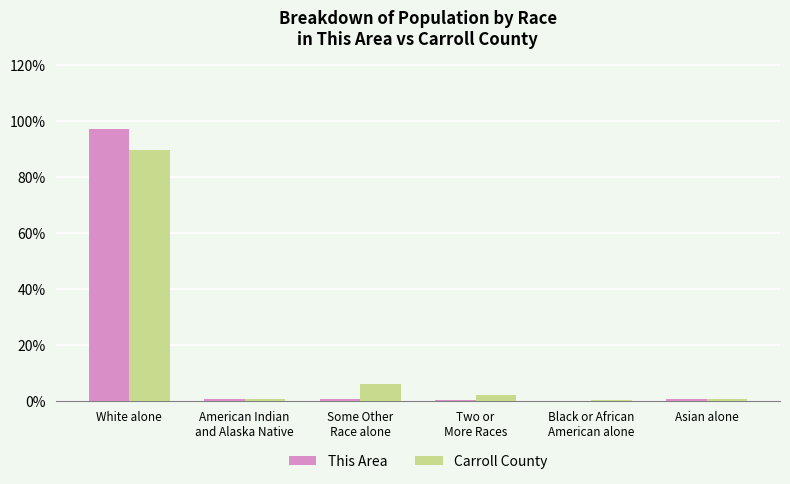

Is it true that Carroll County equals 89.7 at White alone?

True